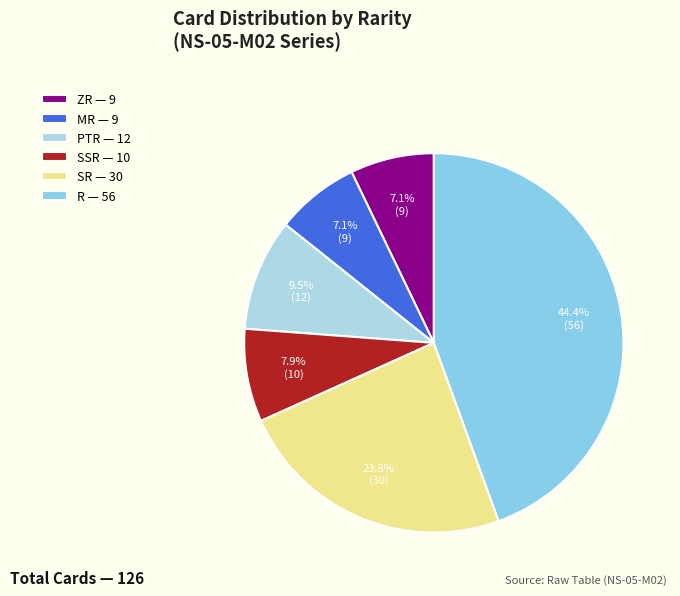

Rank the categories by value from highest to lowest.

R, SR, PTR, SSR, ZR, MR